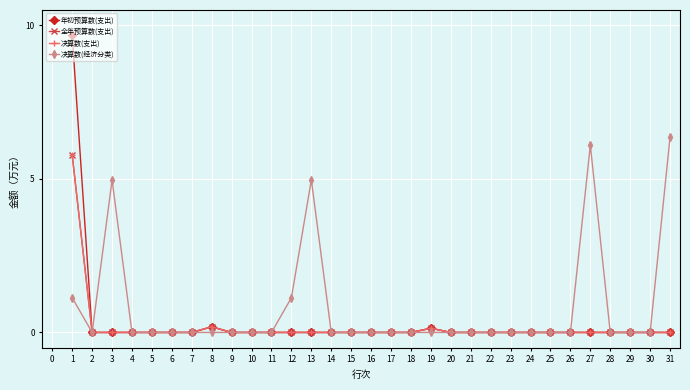

True or false: 全年预算数(支出) and 决算数(支出) cross at least once.

False